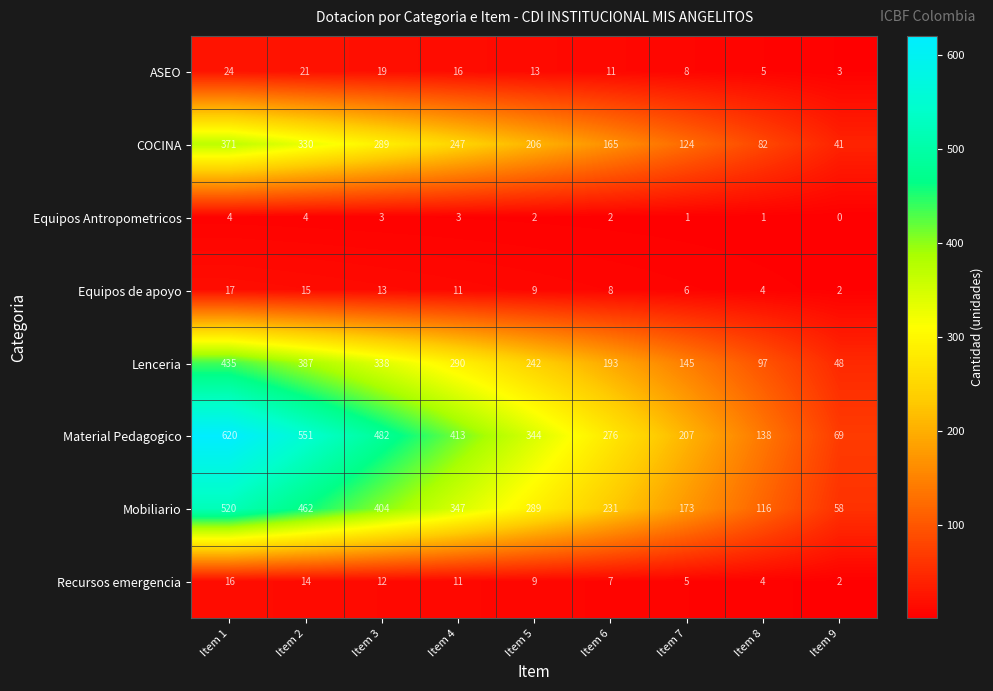

What is the approximate value of ASEO at Item 1, to the nearest 10?

20